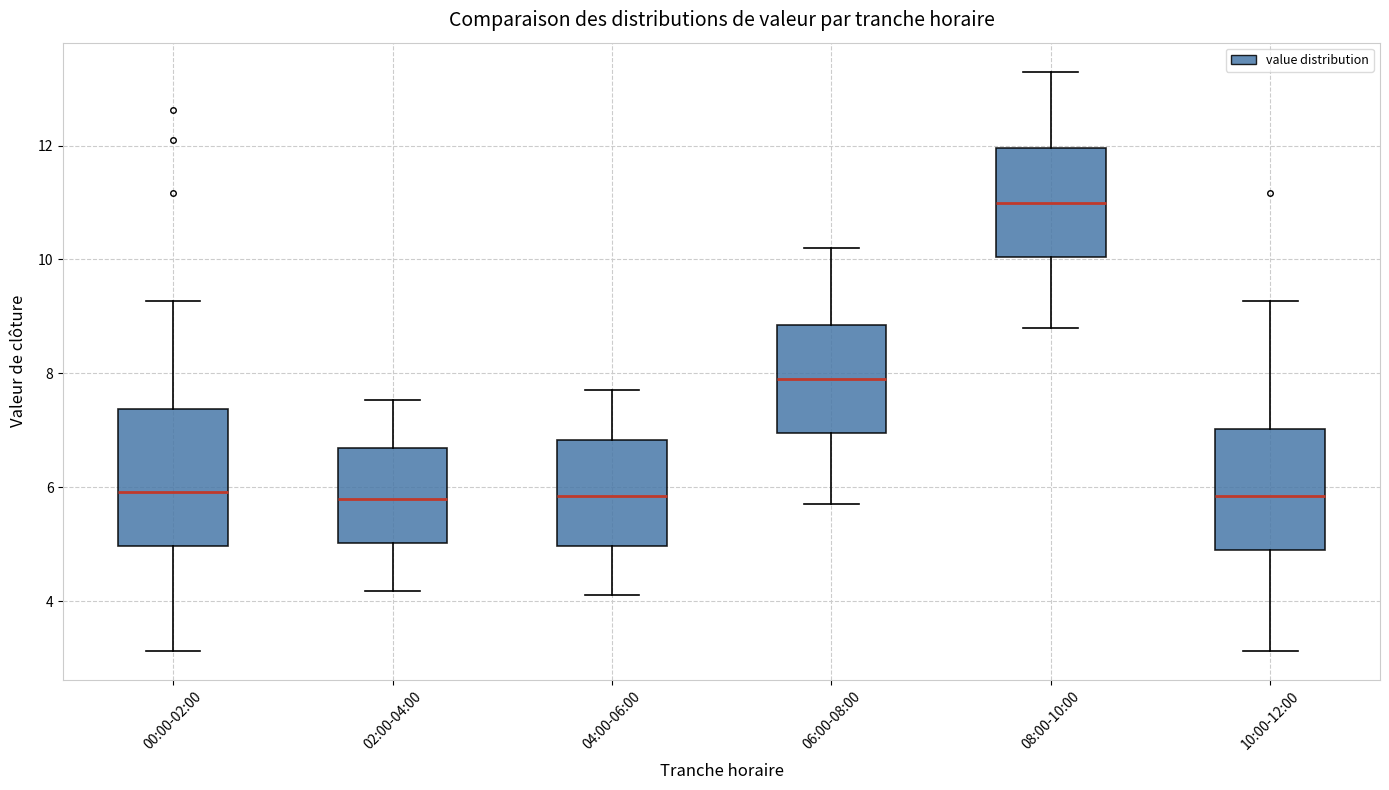

Which box has the highest median line?

08:00-10:00